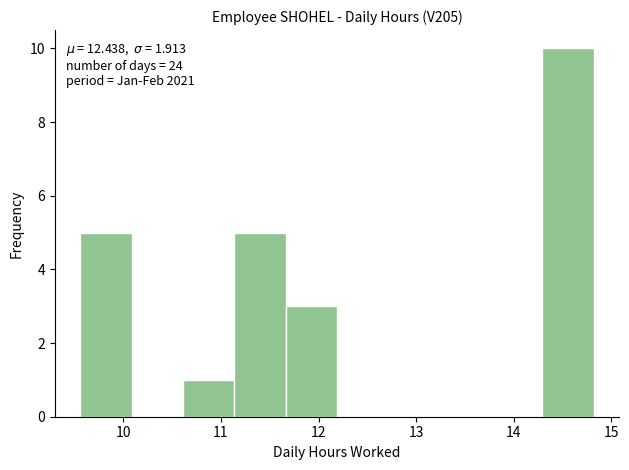

Which range on the x-axis has the tallest bar?

14.3 to 14.8